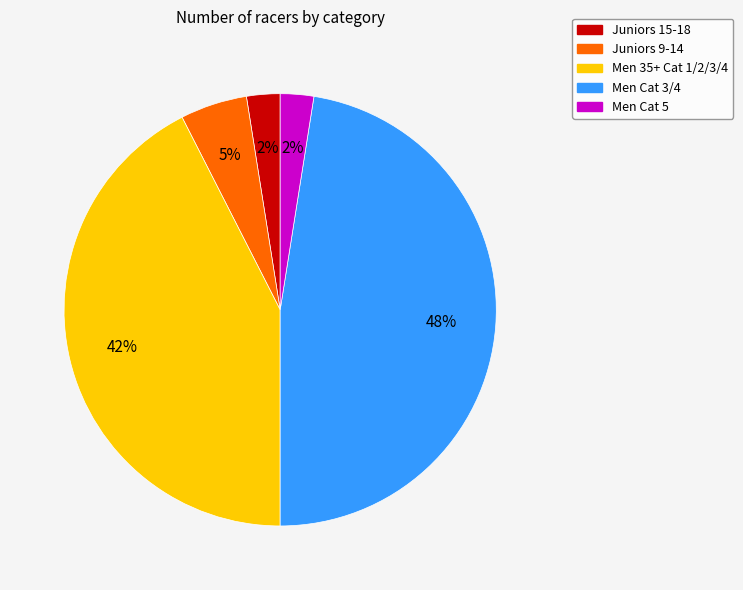

True or false: Men 35+ Cat 1/2/3/4 accounts for 51% of the total.

False